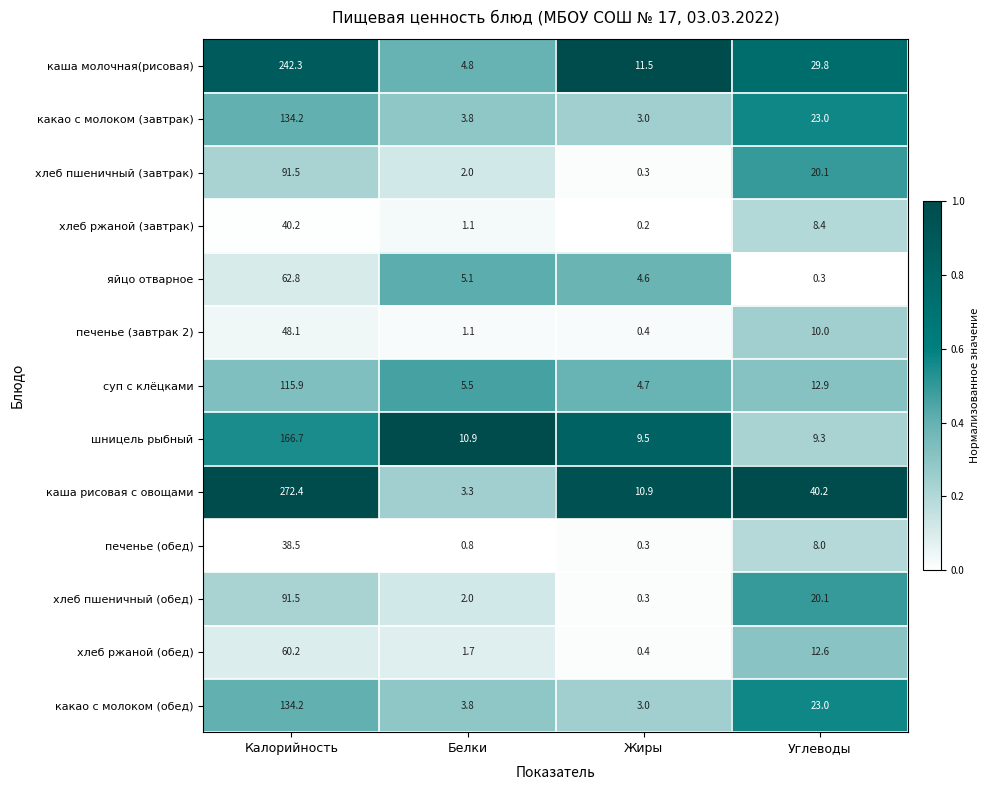

The печенье (обед) series shows 58.9 at Калорийность. True or false?

False